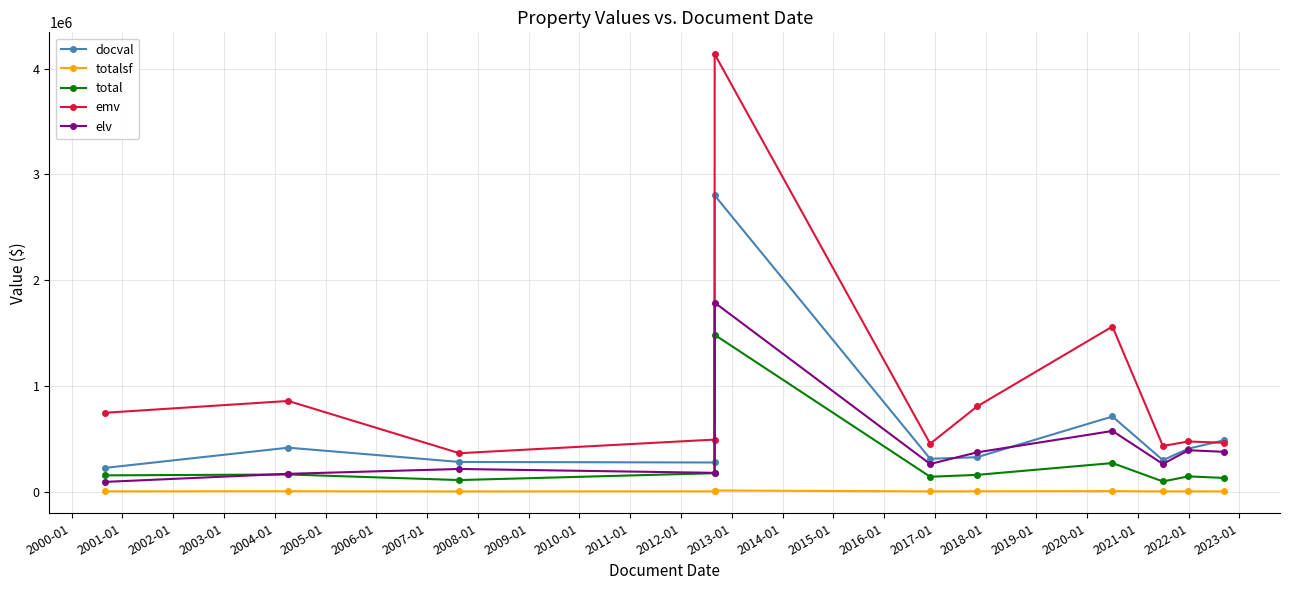

In emv, how many points are lower than both neighbors (excluding endpoints)?

3